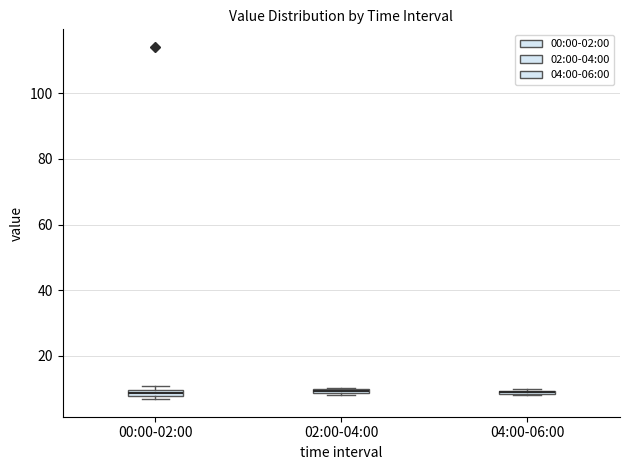

Where is the lower edge of the box for 02:00-04:00 on the y-axis? The values are not printed on the chart, so give them approximately, as read against the axis.

8